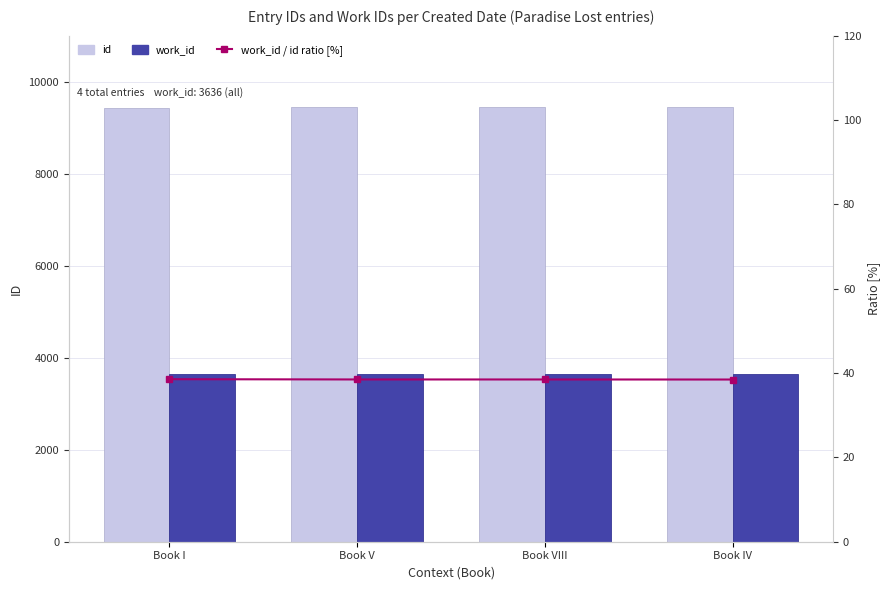

What position from the left is Book IV?

4